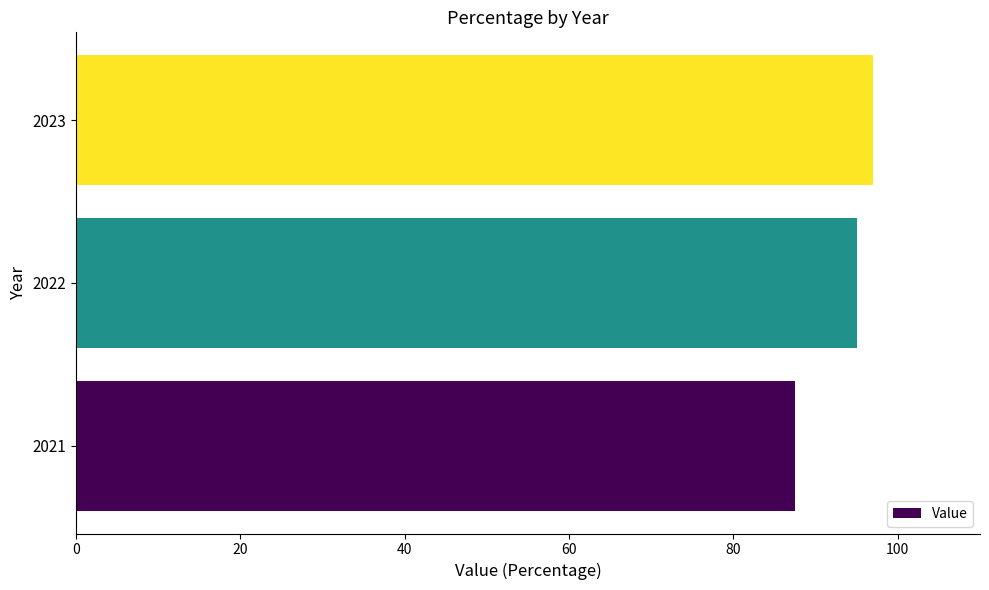

How many categories are shown in the chart?

3